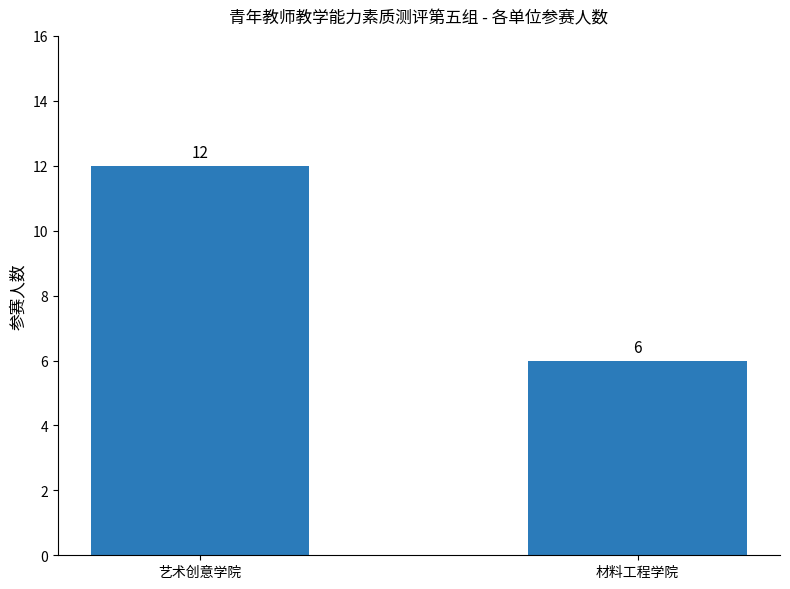

Rank the categories by value from lowest to highest.

材料工程学院, 艺术创意学院